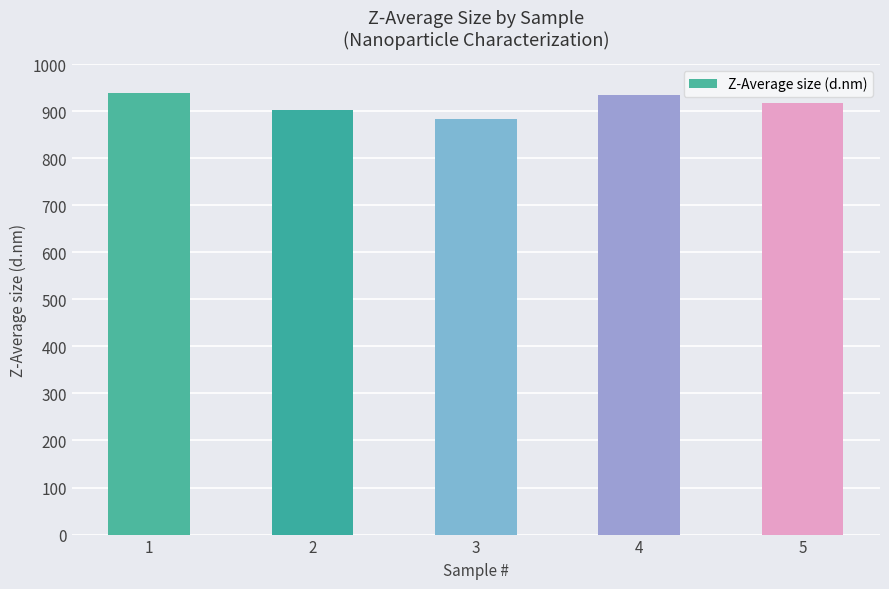

What is the sum of the values at 5 and 1?

1855.7